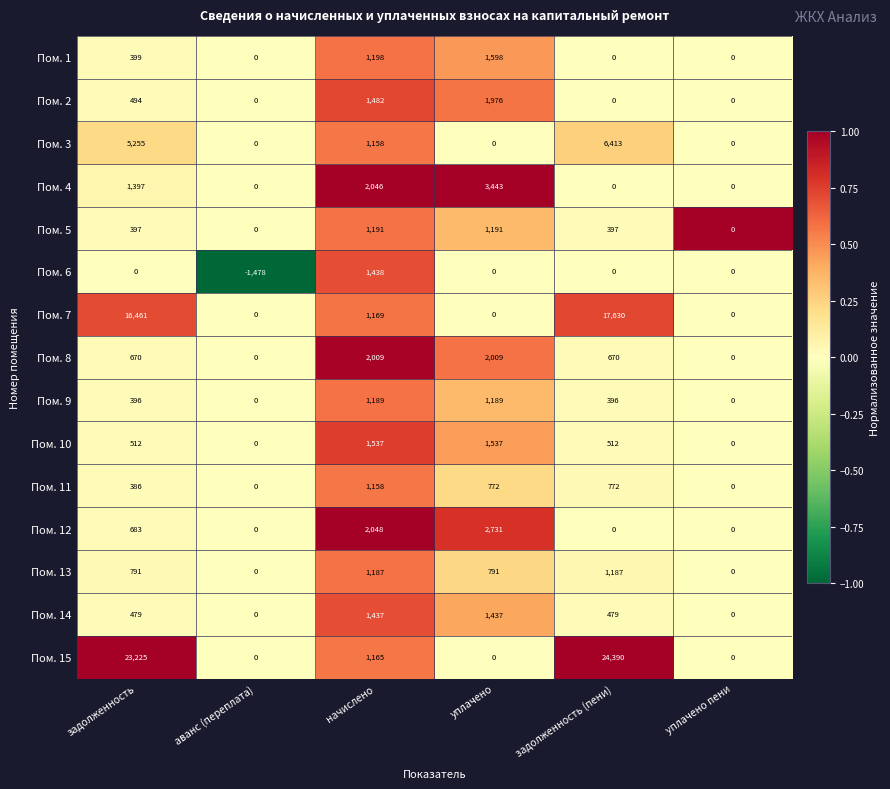

At which category is the sum across all series the highest?

задолженность (пени)